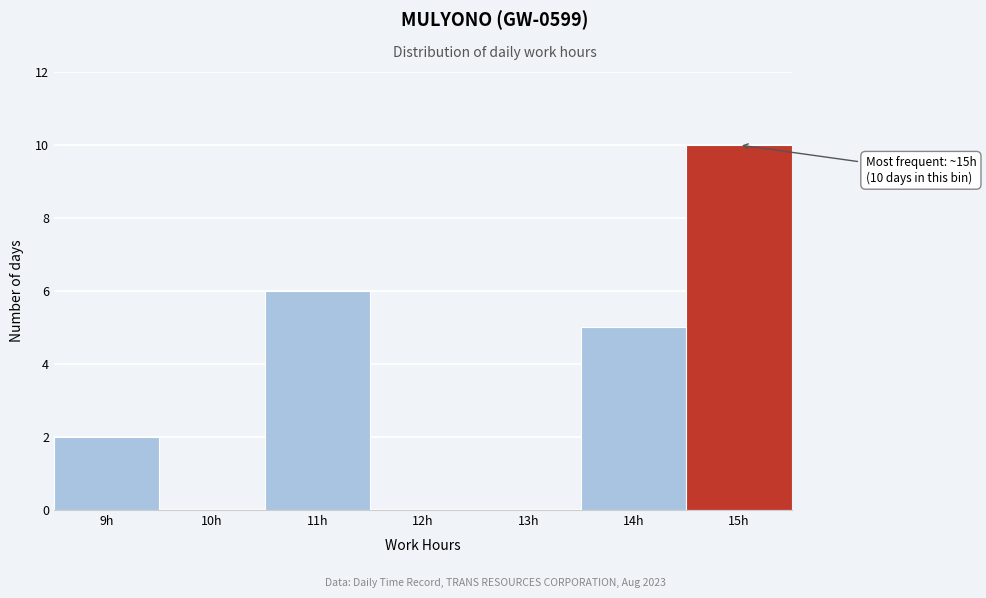

Which range on the x-axis has the tallest bar?

14.5 to 15.5